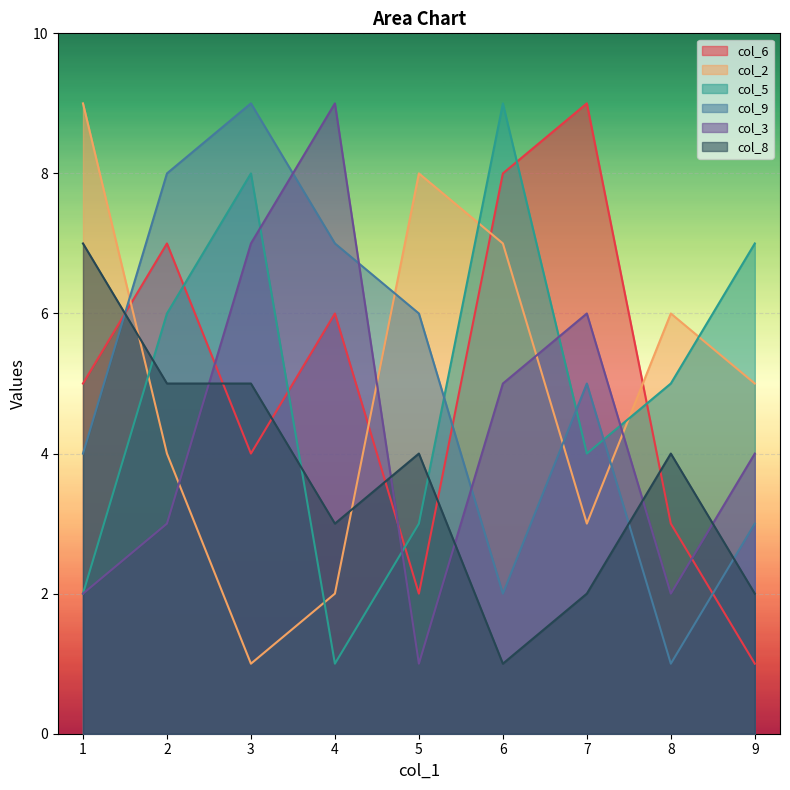

Between 3 and 8, which series saw the biggest shift?

col_9